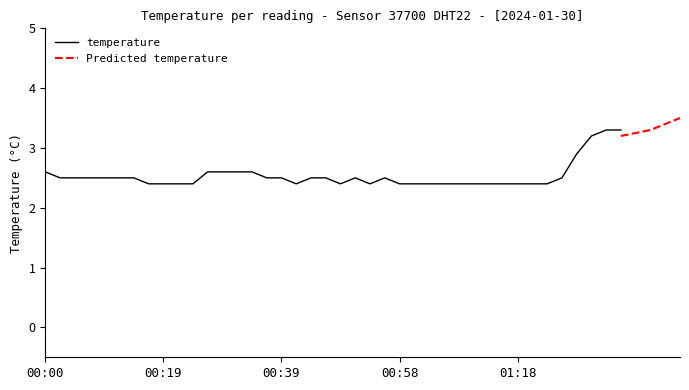

Does the chart display data point markers on the line(s)?

No